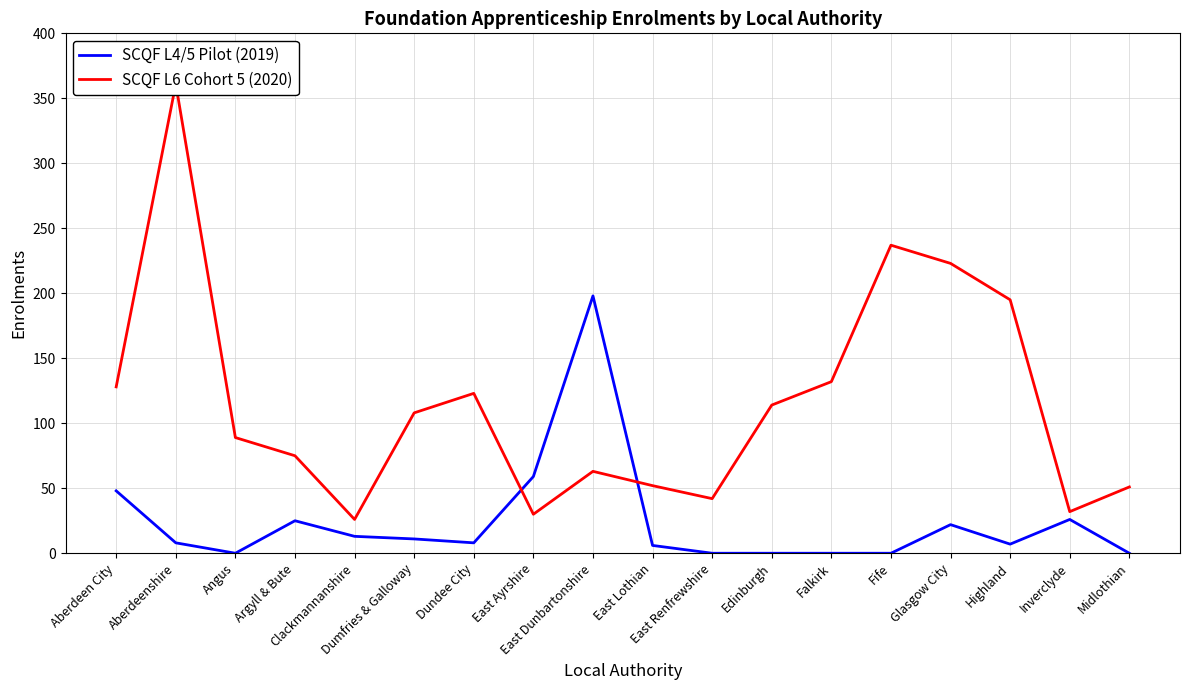

How many intersections are there between SCQF L4/5 Pilot (2019) and SCQF L6 Cohort 5 (2020)?

2